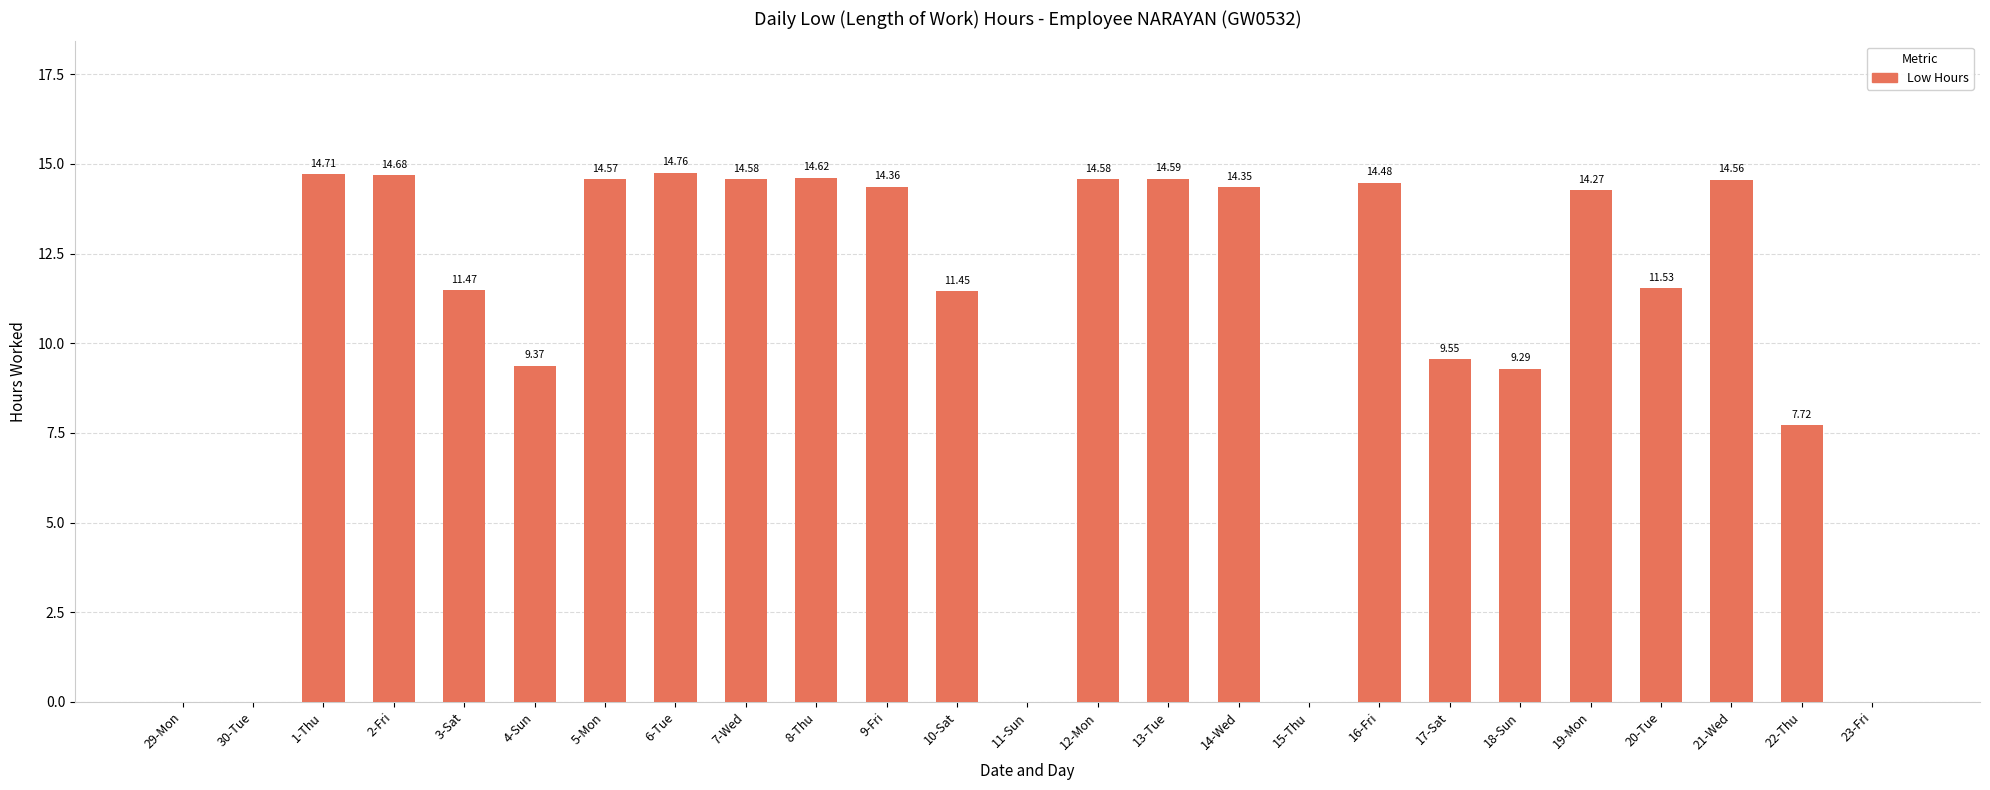

What is the average value?

10.4